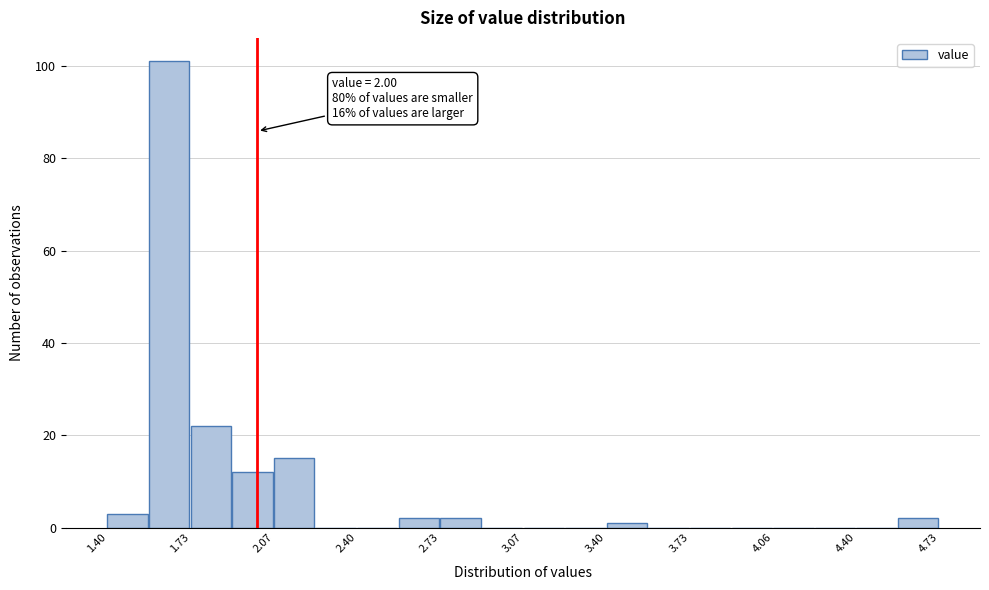

Around what value on the x-axis is the tallest bar? Give the approximate position of its centre, as read against the axis.

1.65